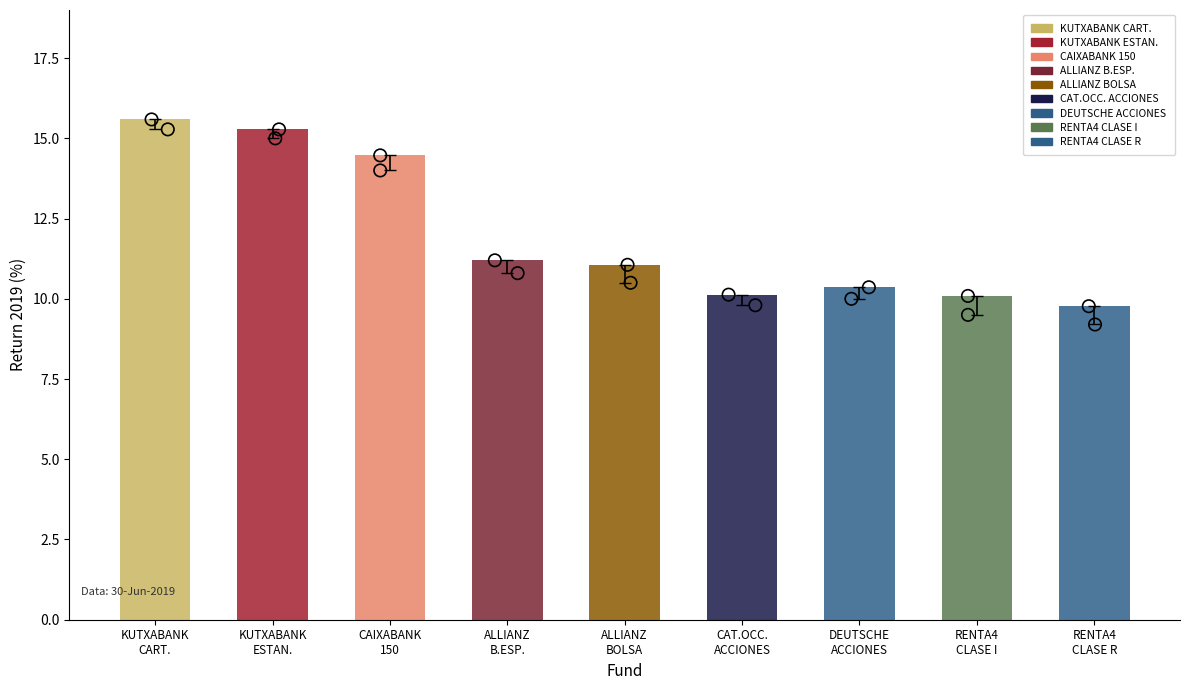

Which series has the largest Y range (max minus min)?

KUTXABANK